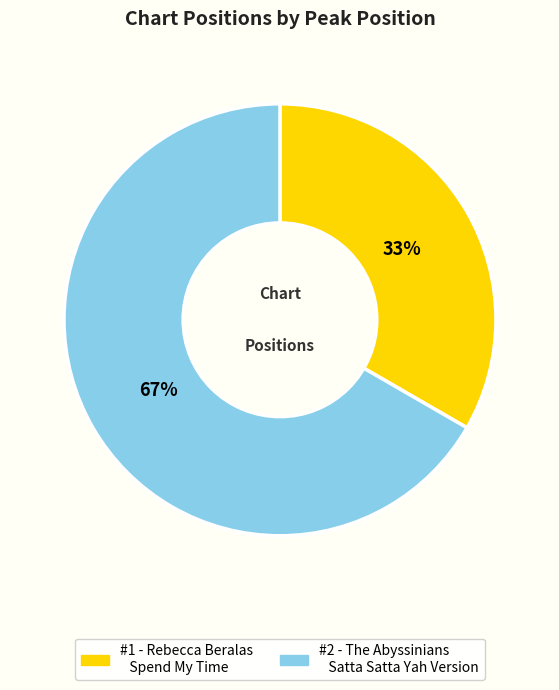

How many segments does this pie chart have?

2